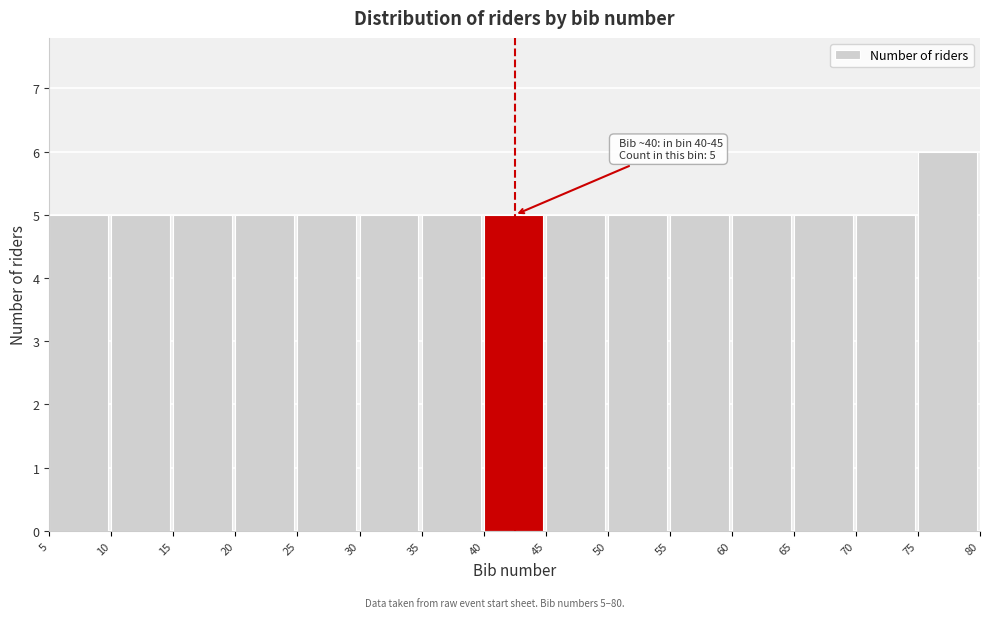

Which range on the x-axis has the tallest bar?

75 to 80